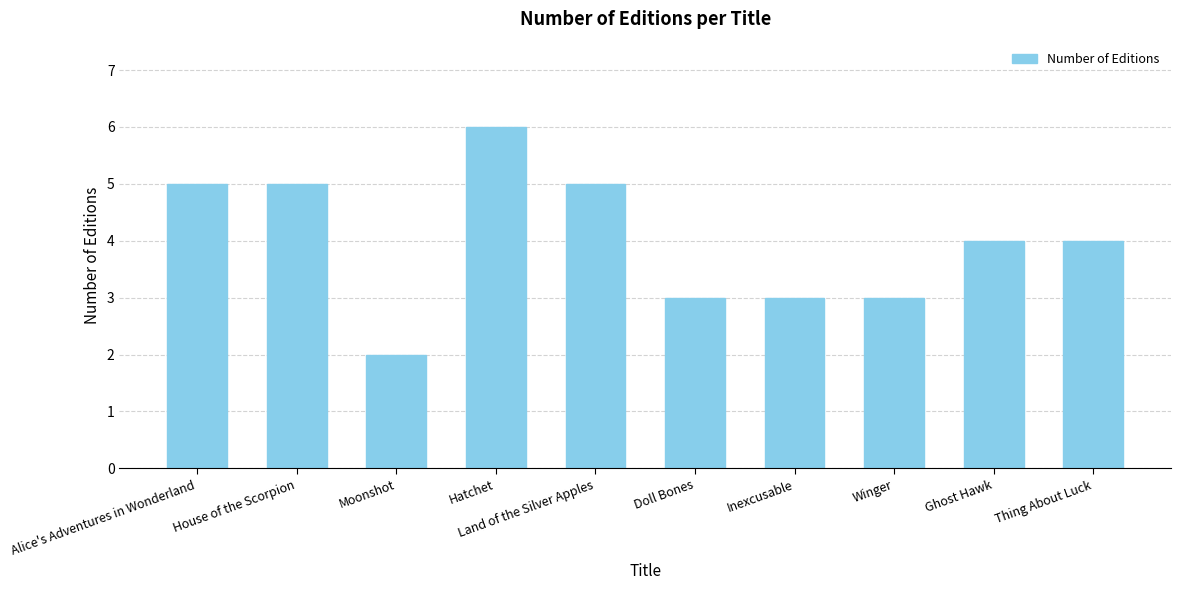

Are the bars grouped side by side (vs. stacked)?

No